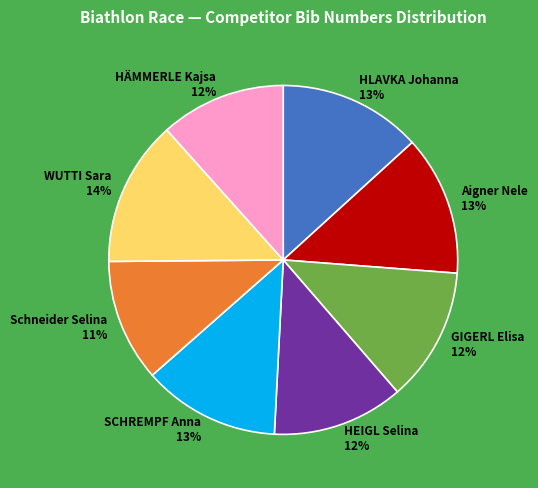

Does WUTTI Sara represent more than half of the total?

No